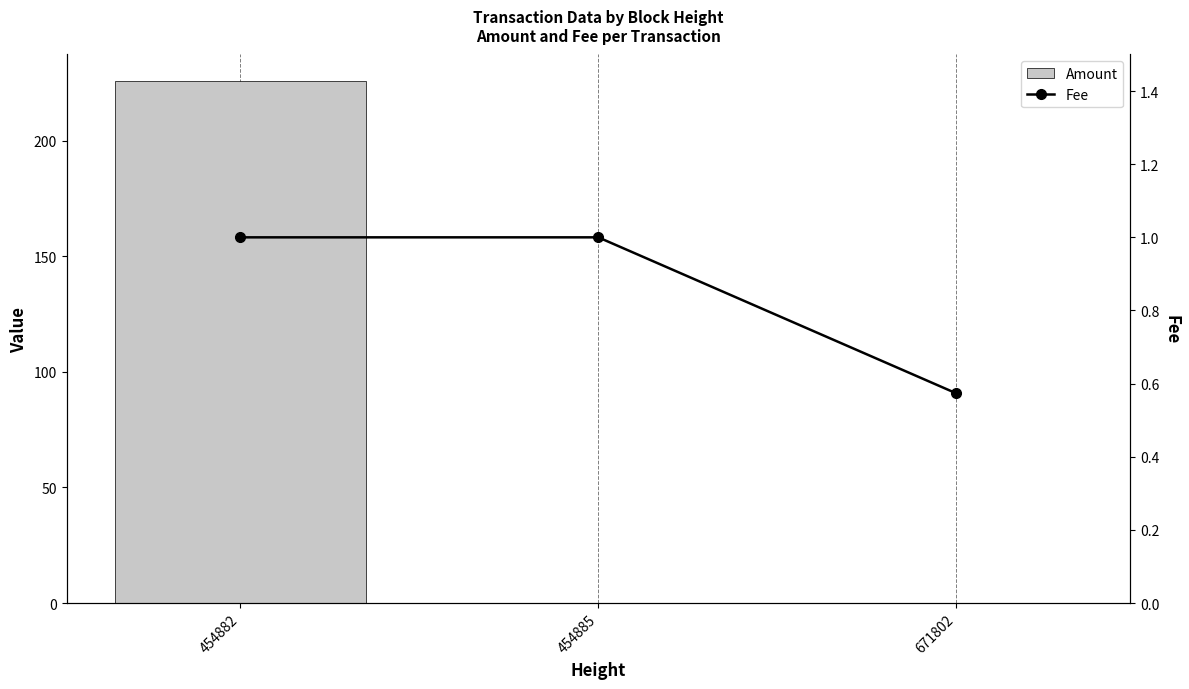

At which label does Fee reach its peak?

454882